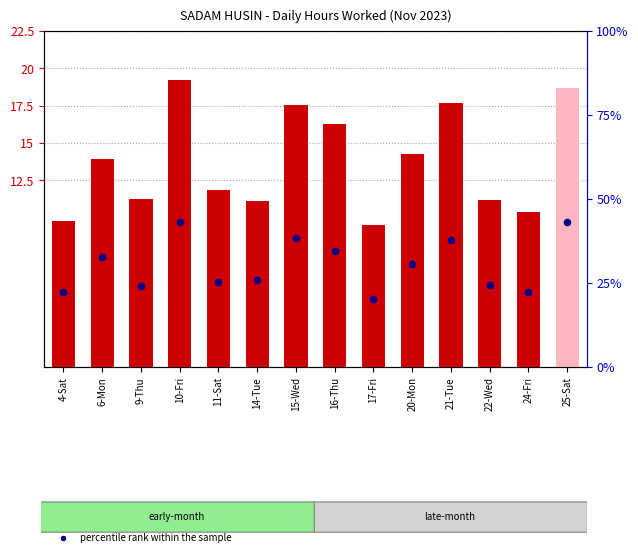

Which series contains the highest Y value?

hours worked